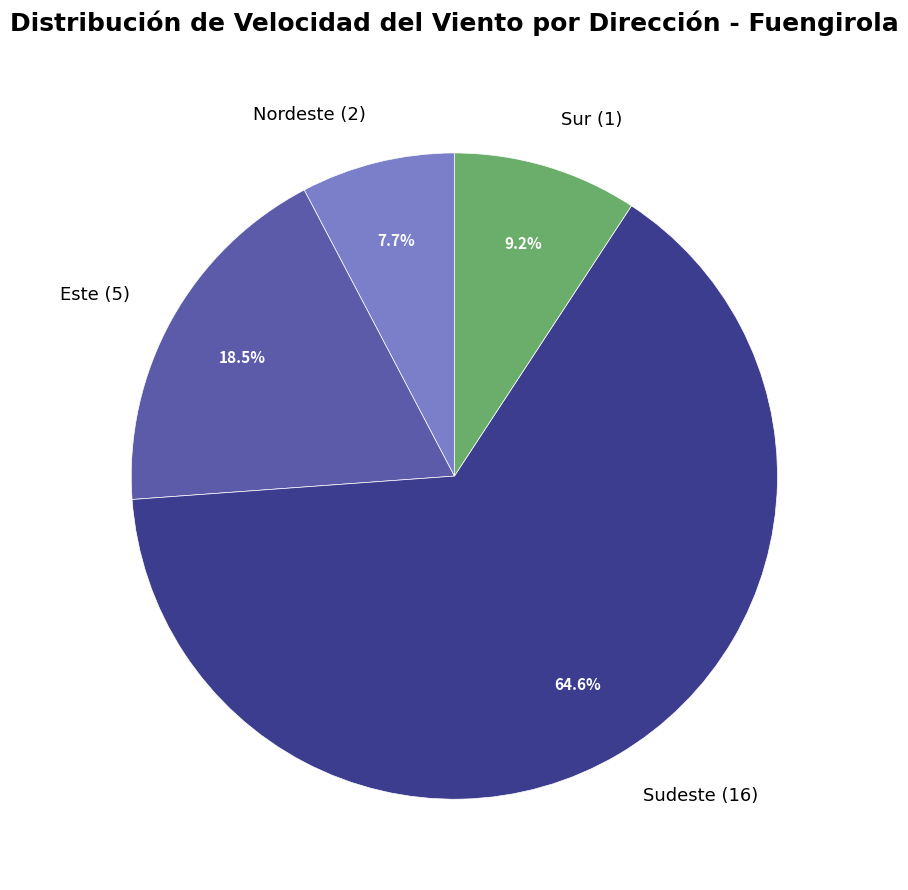

What is the largest slice in the pie chart?

Sudeste (16)